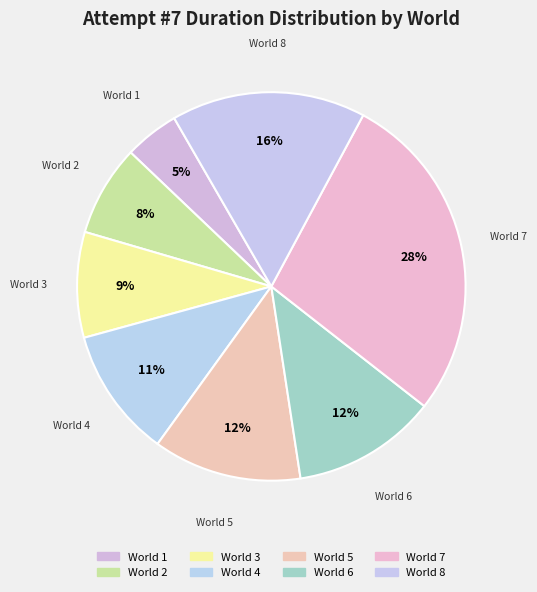

How many slices are in this pie chart?

8